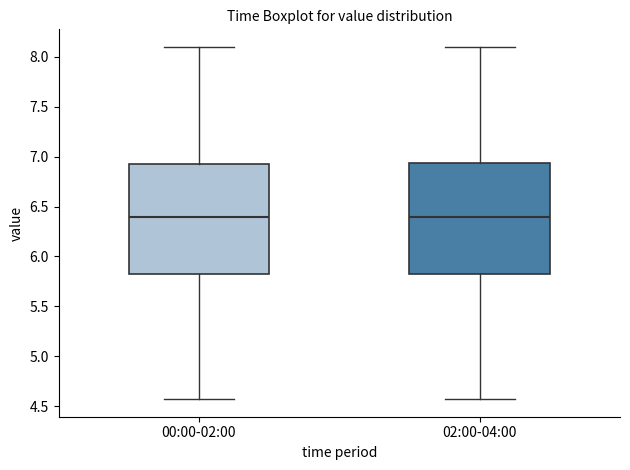

Reading left to right, transcribe this box plot: for each box, give where its median line is, the range the box spans, and where its two whiskers end, as read against the y-axis. The values are not printed on the chart, so give them approximately, as read against the axis.

00:00-02:00: median 6.40, box 5.80 to 6.95, whiskers 4.55 to 8.10
02:00-04:00: median 6.40, box 5.80 to 6.95, whiskers 4.55 to 8.10